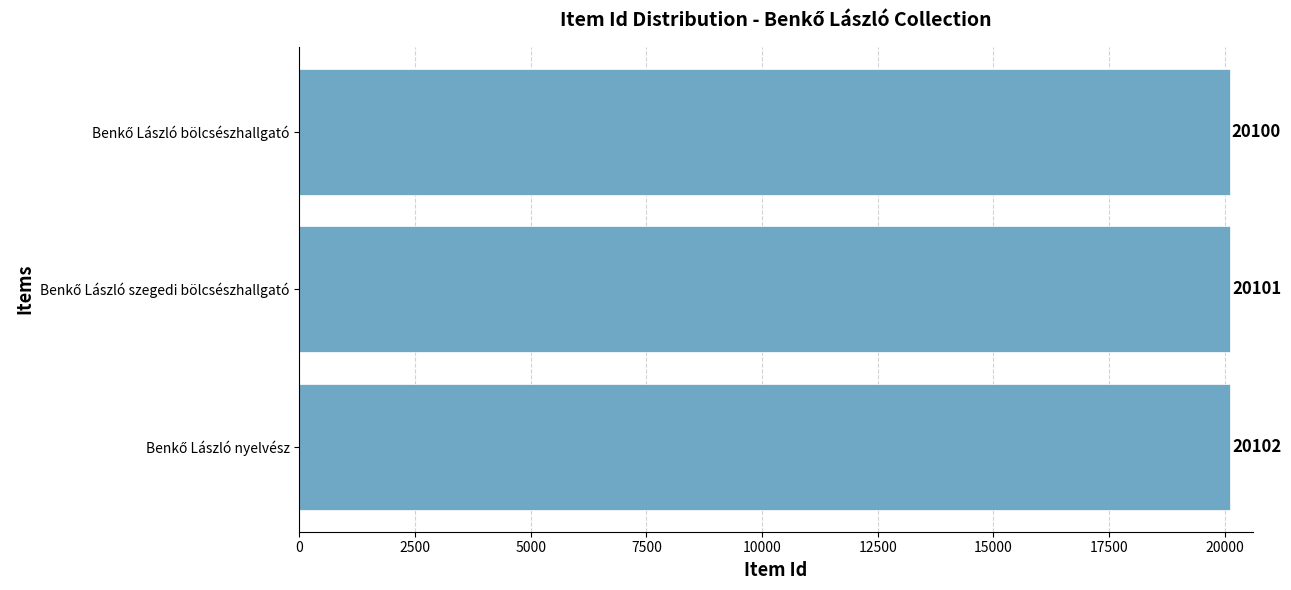

What is the minimum value shown in the chart?

20100